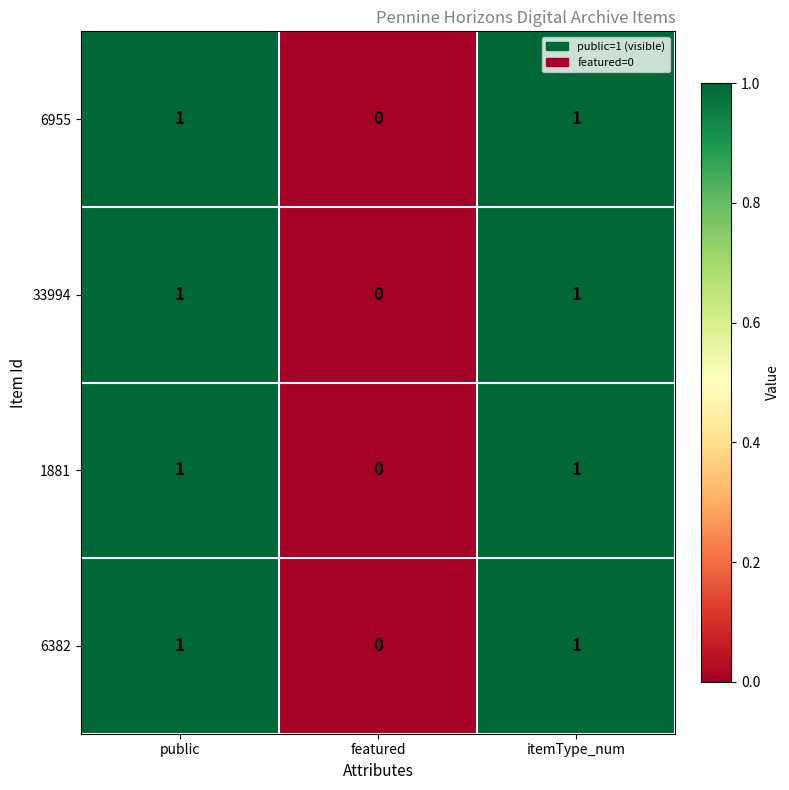

How many 33994 values are between 0 and 1?

3